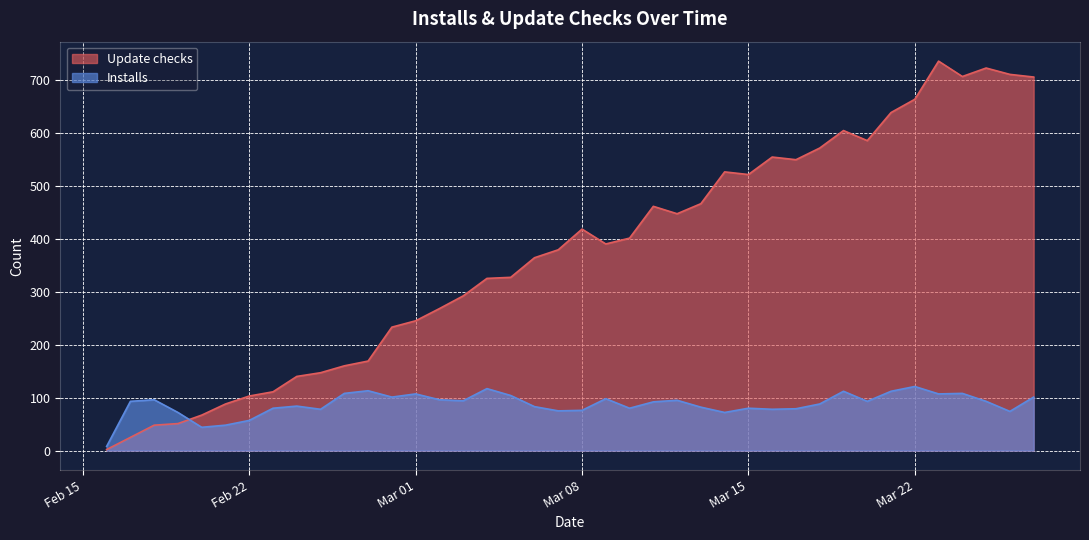

Which series has the largest range (max minus min)?

Update checks